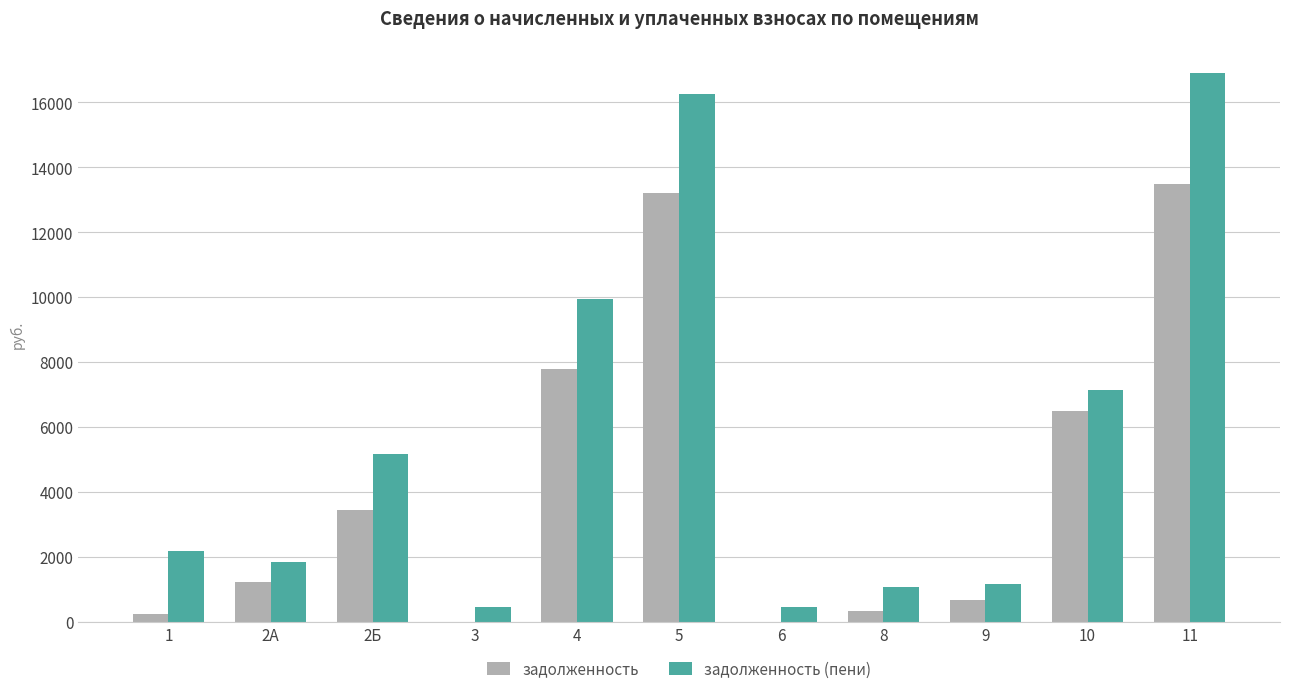

How many data points does each series have?

11